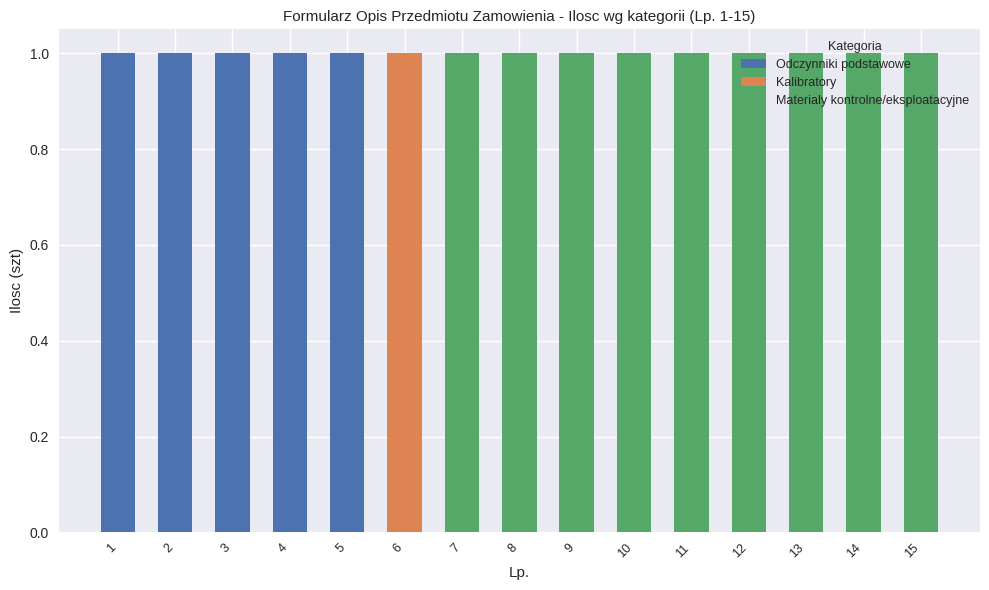

What is the sum of all Odczynniki podstawowe values?

5